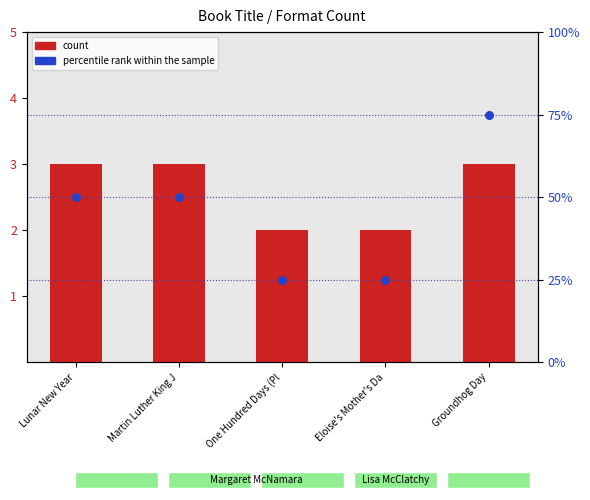

Which series has the largest total across all categories?

percentile rank within the sample